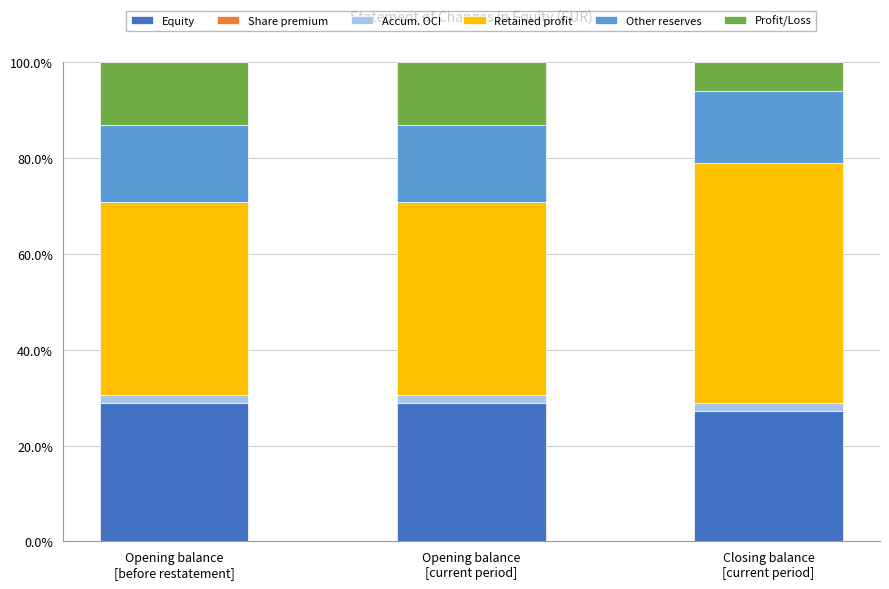

What is the minimum value for Equity?

27.2